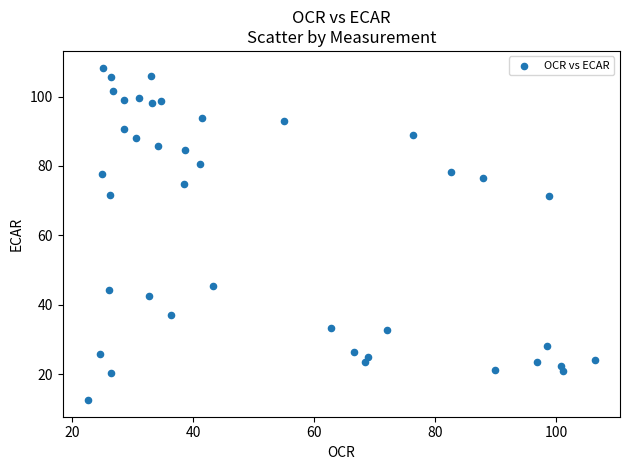

What is the range of Y values (max minus min)?

95.9